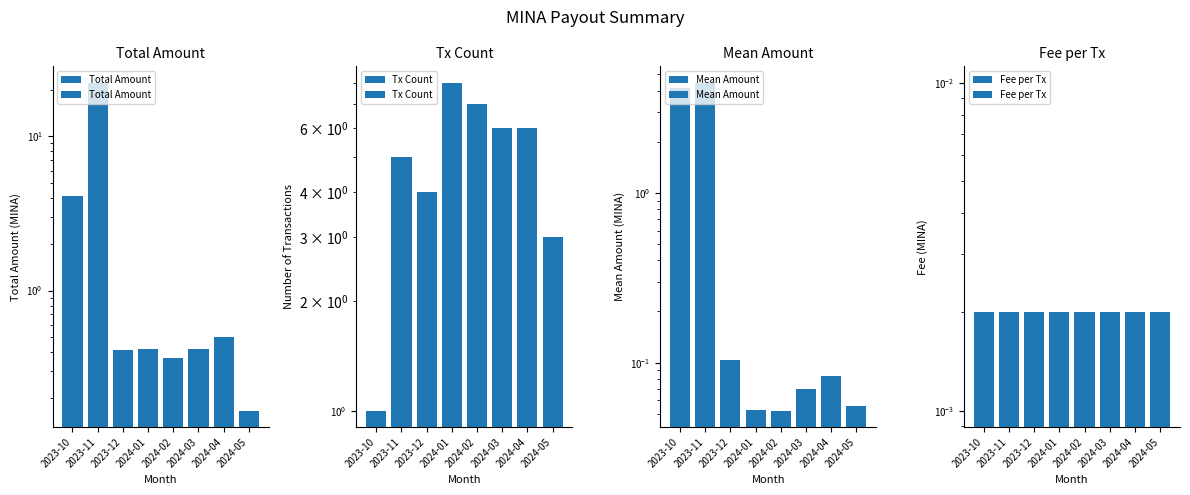

Reading right to left, what are all the values shown in this chart?

Total Amount: 2024-05=0.2	2024-04=0.5	2024-03=0.4	2024-02=0.4	2024-01=0.4	2023-12=0.4	2023-11=22.3	2023-10=4.1
Tx Count: 2024-05=3.0	2024-04=6.0	2024-03=6.0	2024-02=7.0	2024-01=8.0	2023-12=4.0	2023-11=5.0	2023-10=1.0
Mean Amount: 2024-05=0.1	2024-04=0.1	2024-03=0.1	2024-02=0.1	2024-01=0.1	2023-12=0.1	2023-11=4.5	2023-10=4.1
Fee per Tx: 2024-05=0.0	2024-04=0.0	2024-03=0.0	2024-02=0.0	2024-01=0.0	2023-12=0.0	2023-11=0.0	2023-10=0.0